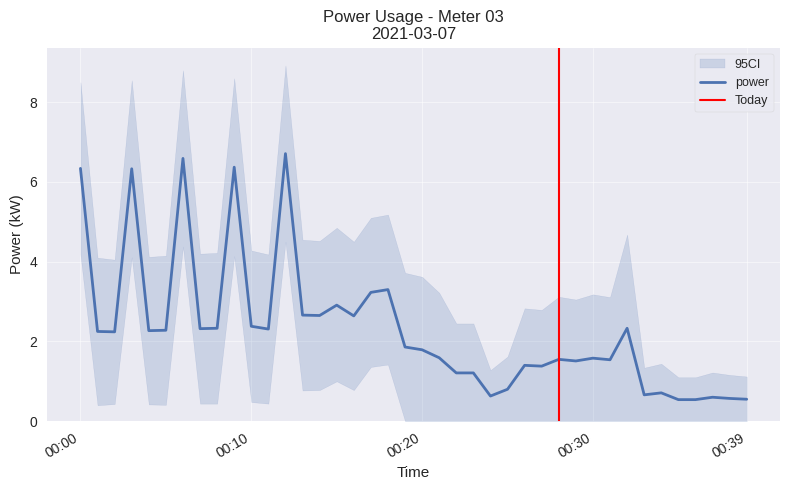

What is the difference between the maximum and minimum values in the power_upper series?

7.8